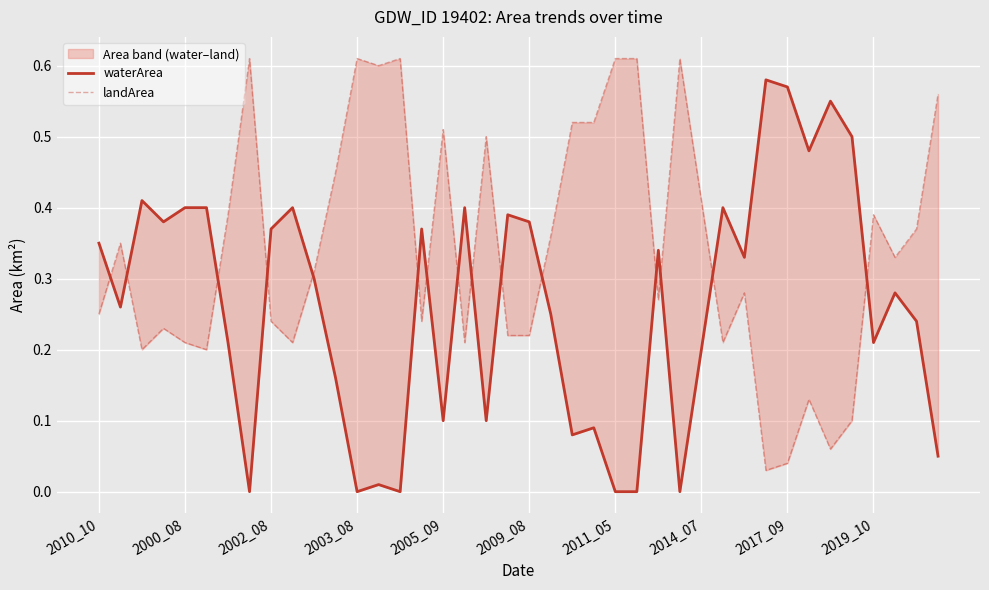

How many positive values does the waterArea series have?

34